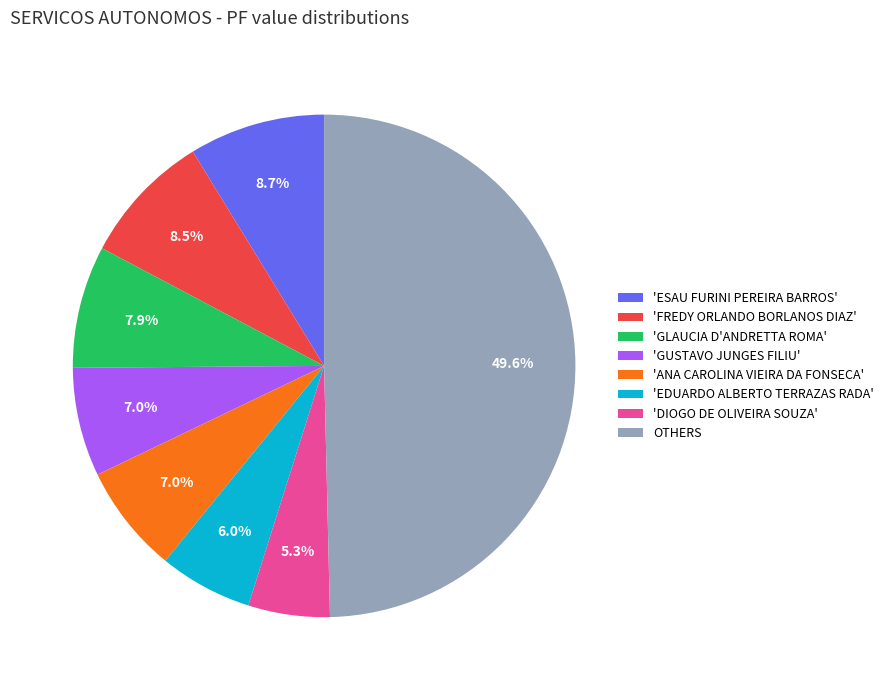

What is the smallest slice in the pie chart?

'DIOGO DE OLIVEIRA SOUZA'